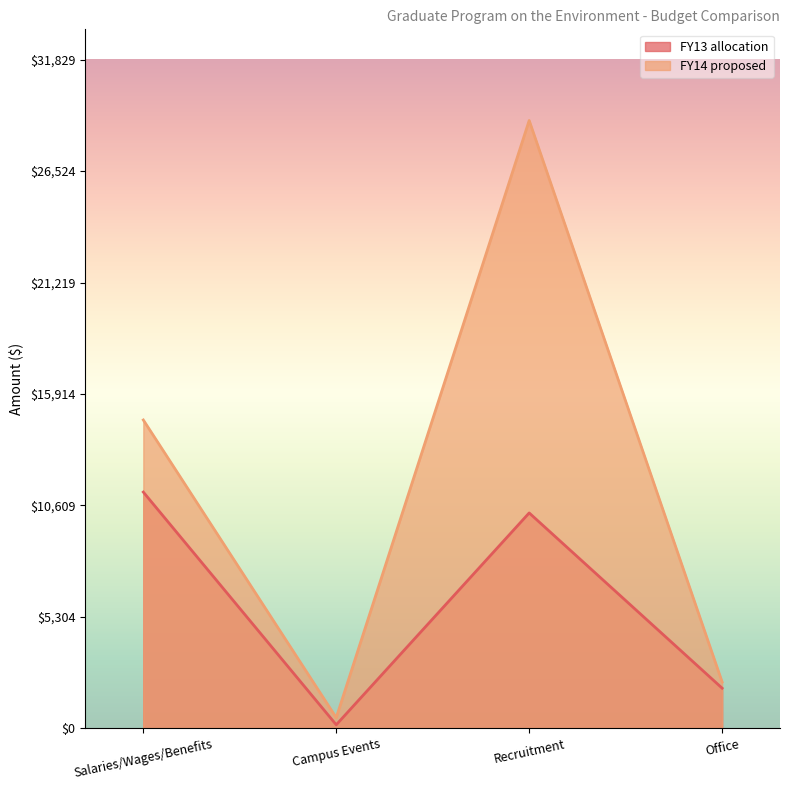

What is the minimum value shown in the chart?

161.0